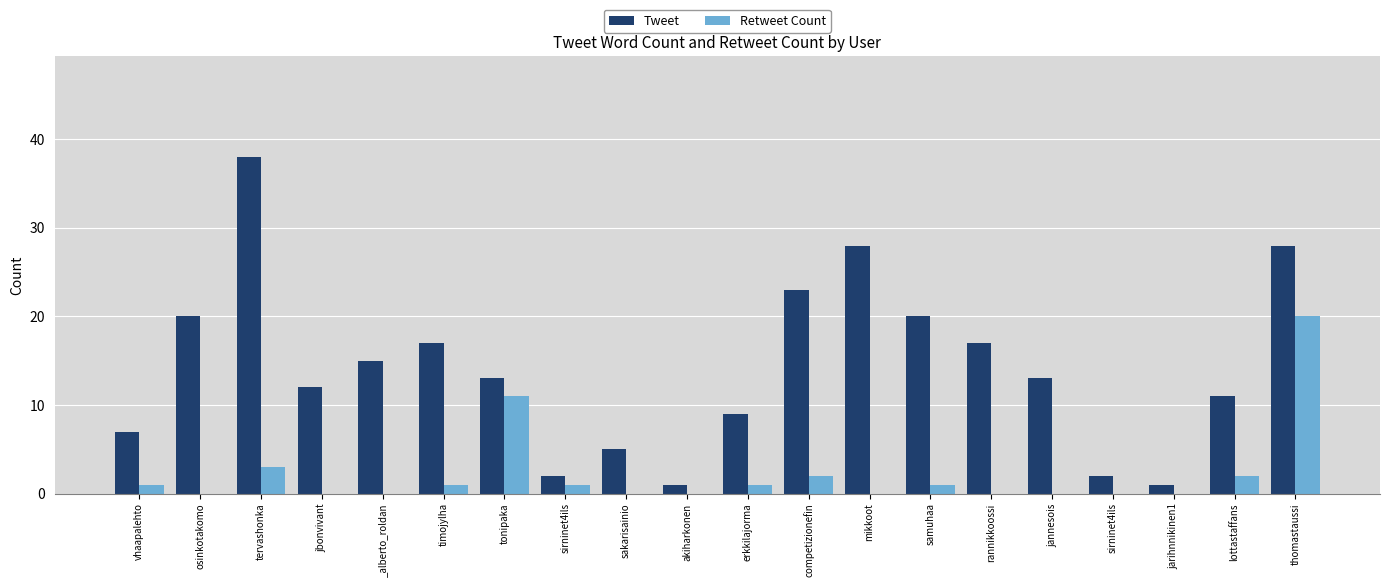

What is the spread (max minus min) of values at thomastaussi?

8